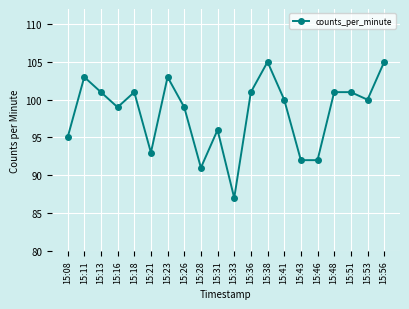

How many series are shown in this chart?

1